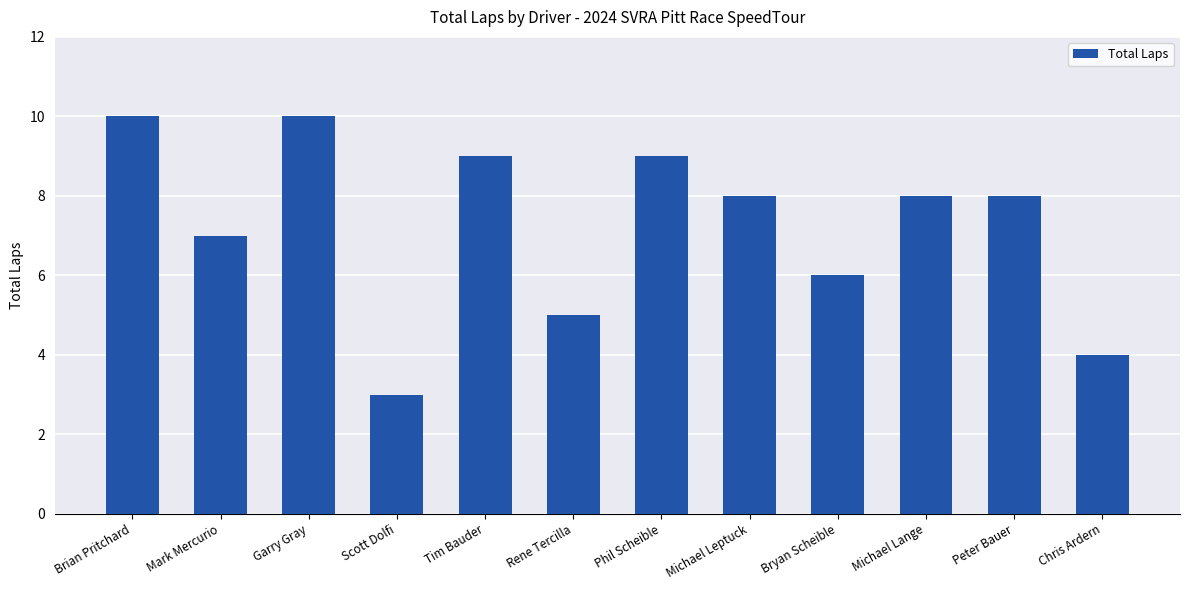

What is the label of the 6th bar from the right?

Phil Scheible